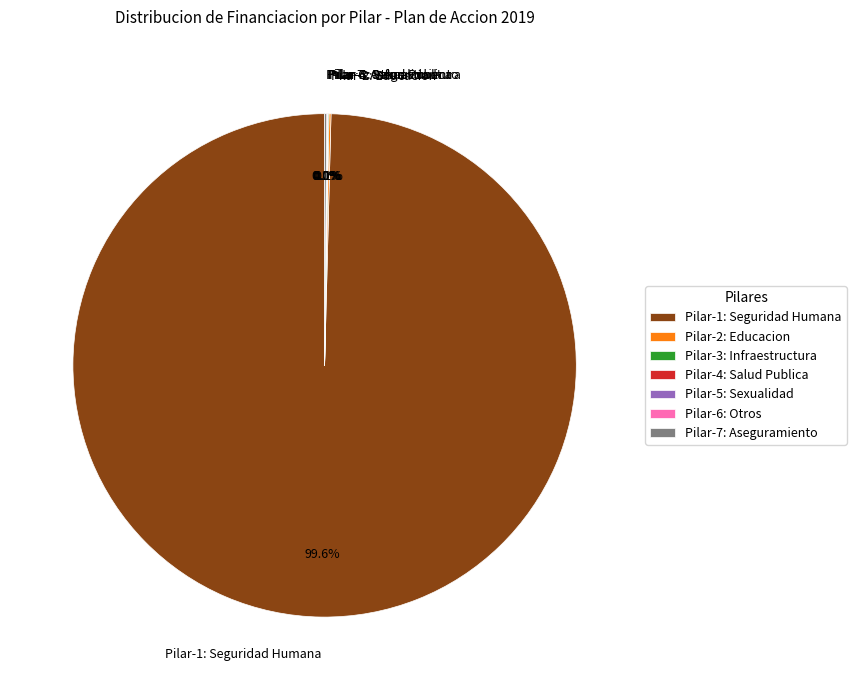

To the nearest percent, what is the average slice percentage?

14%